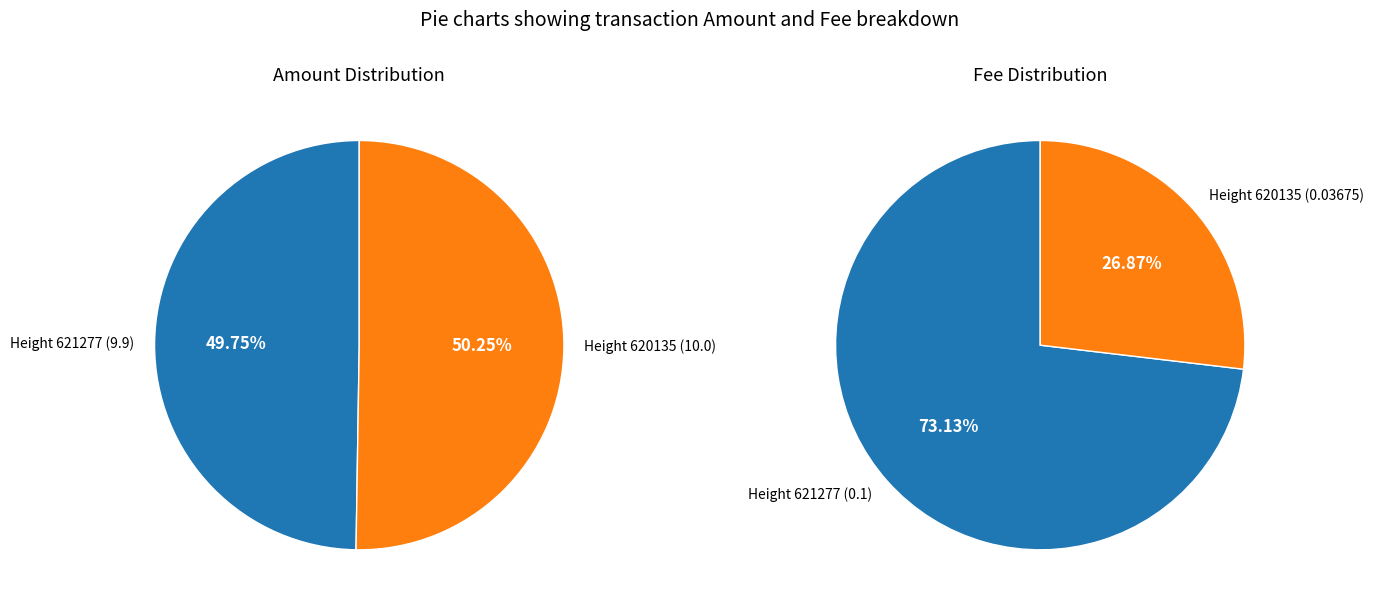

Rank the series at 621277 from highest to lowest value.

Amount, Fee